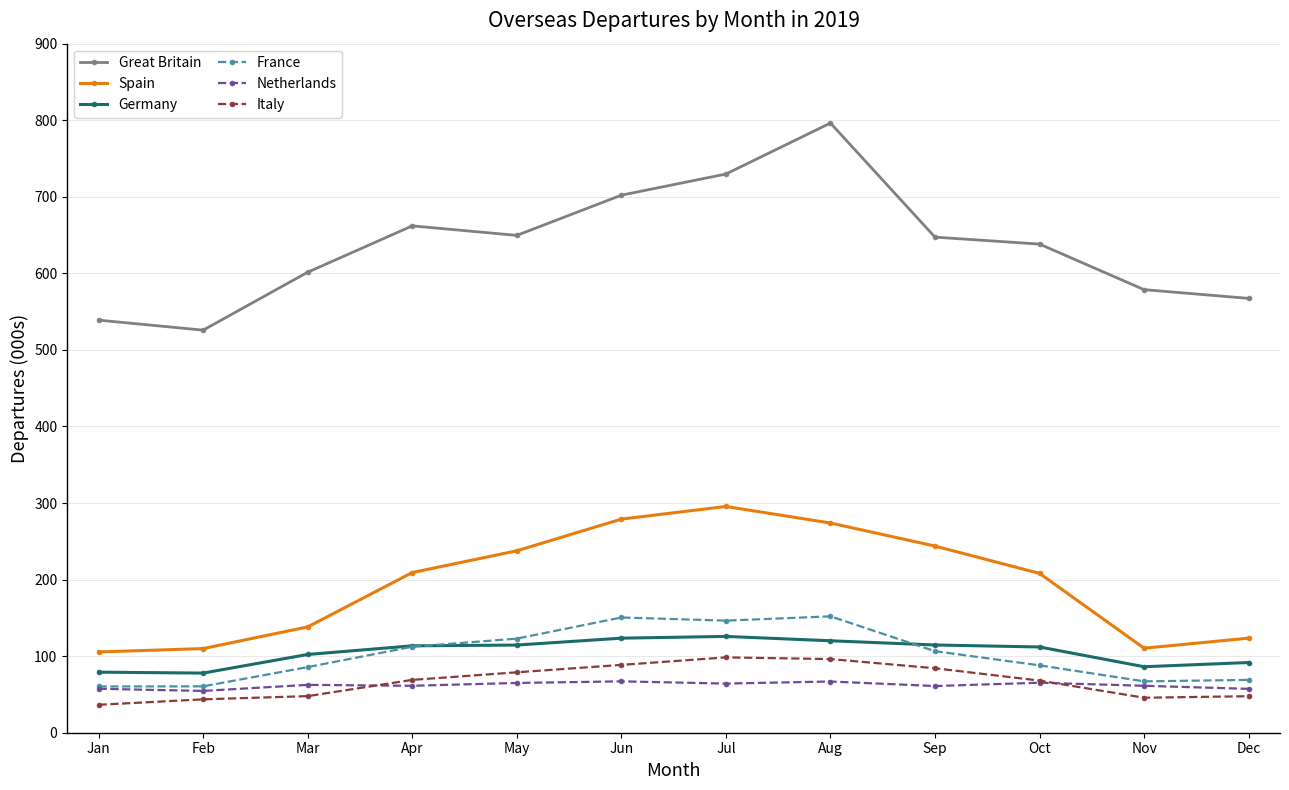

What is the sum of all Great Britain values?

7637.4